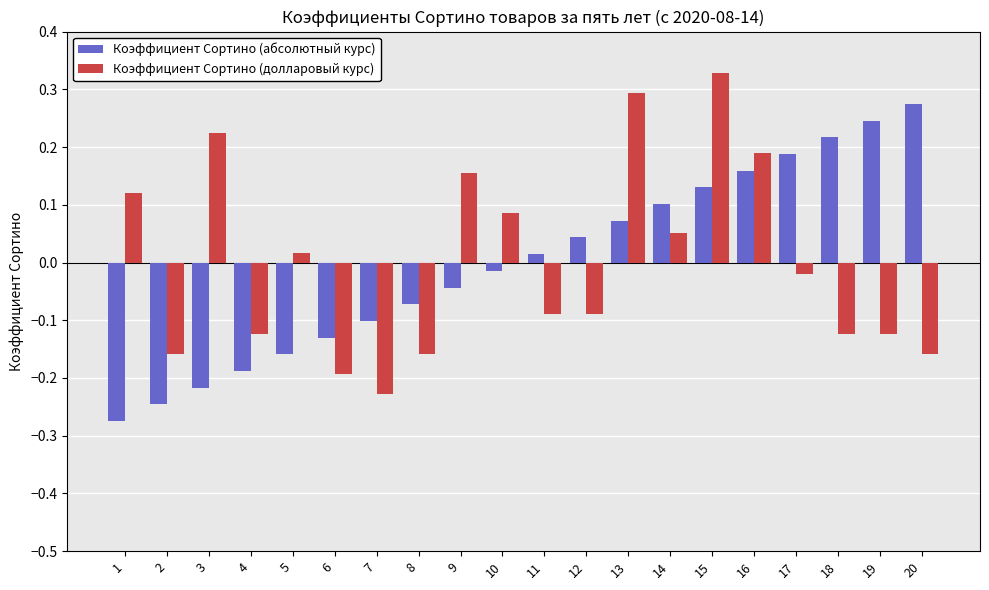

Rank the series by their maximum value, from lowest to highest.

Коэффициент Сортино (абсолютный курс), Коэффициент Сортино (долларовый курс)